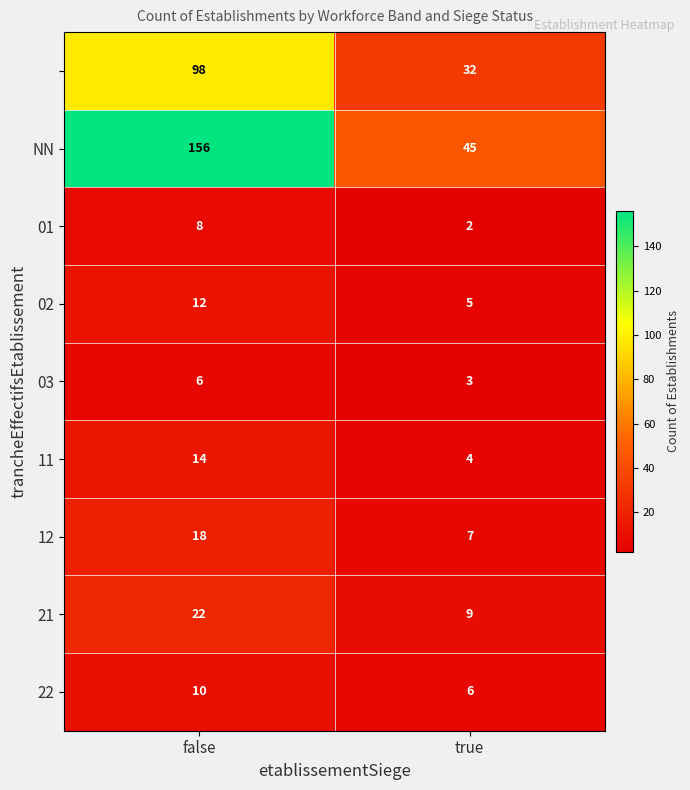

What is the greatest value displayed?

156